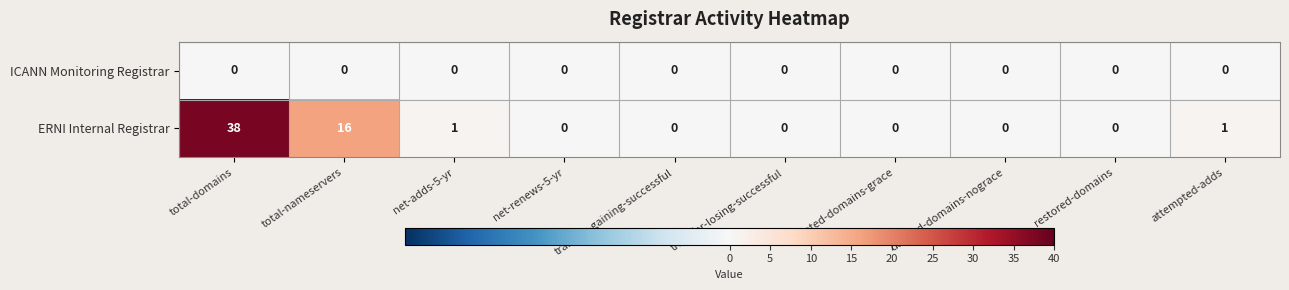

List the series in order of their peak value, highest first.

ERNI Internal Registrar, ICANN Monitoring Registrar